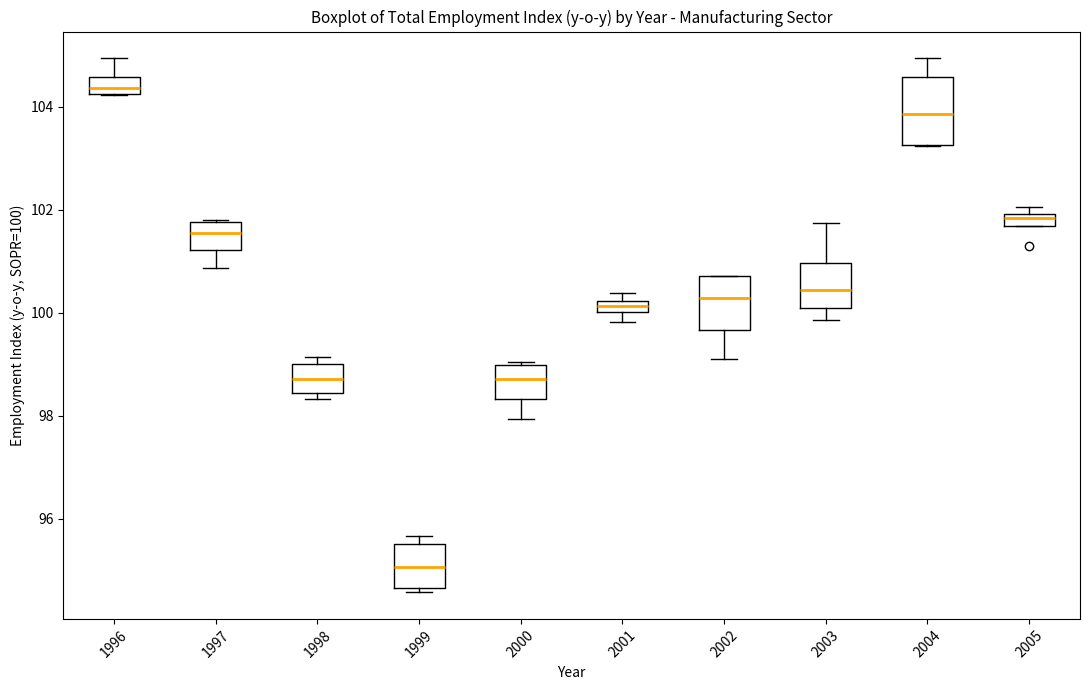

Comparing the boxes themselves (not the whiskers), which one is the tallest?

2004